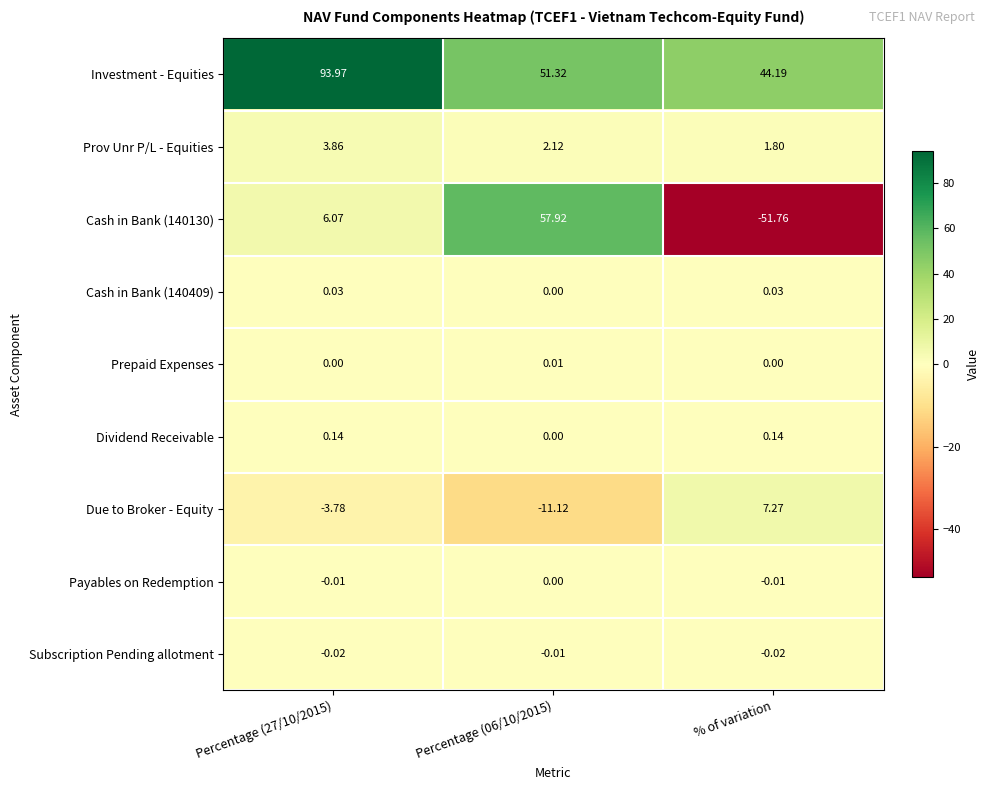

Which category has the lowest value in the Cash in Bank (140130) series?

% of variation